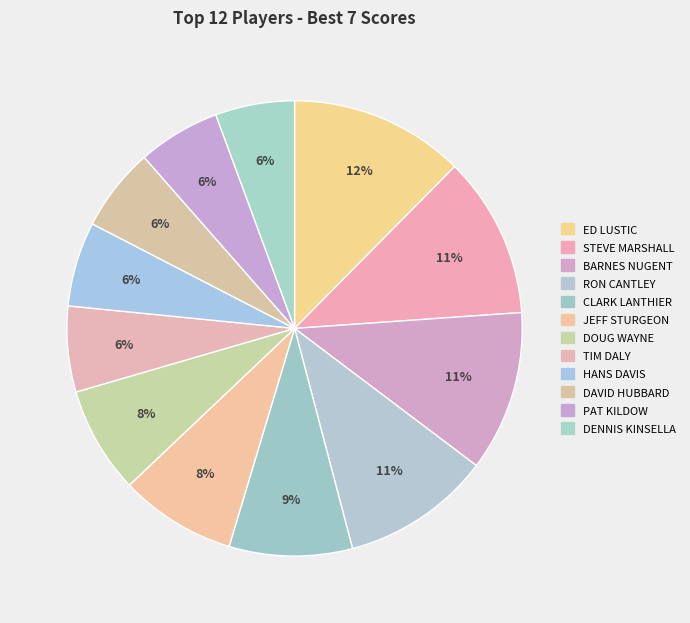

What is the largest slice in the pie chart?

Ed Lustic